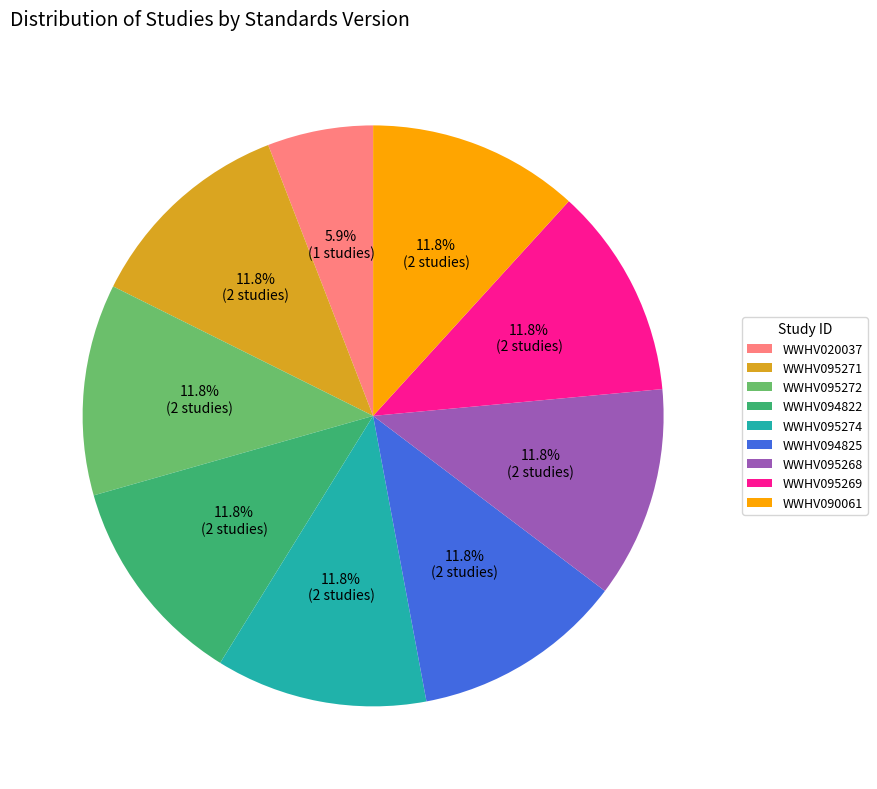

What is the ratio of the value at WWHV095271 to the value at WWHV095272?

1.0